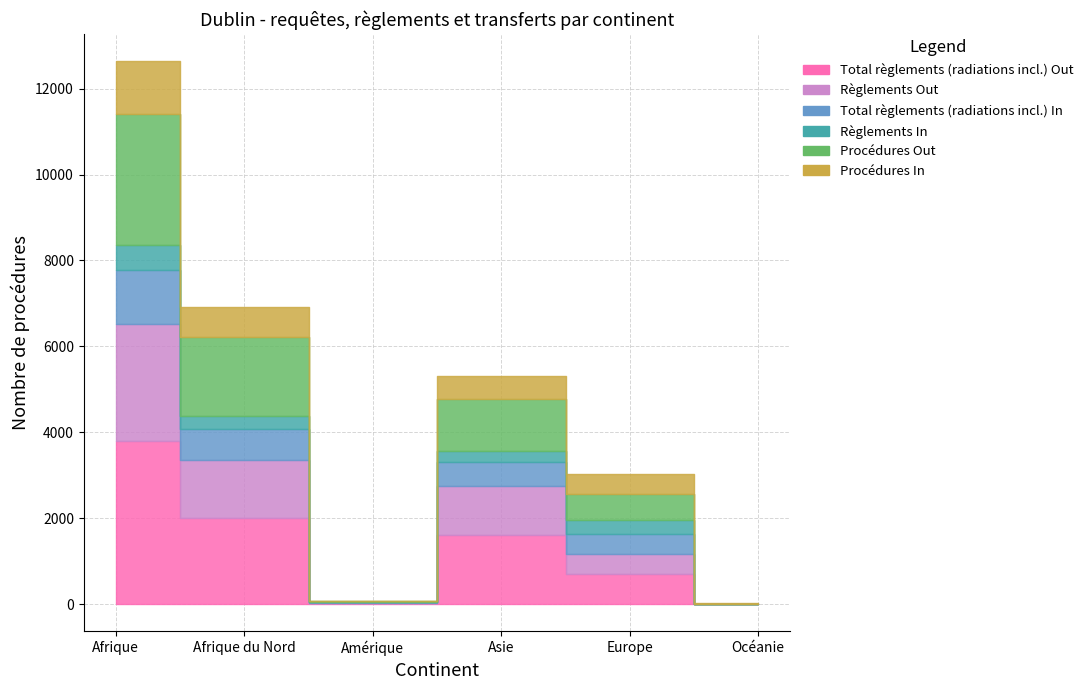

What is the value of the Procédures Out point at the 2nd from the left?

1847